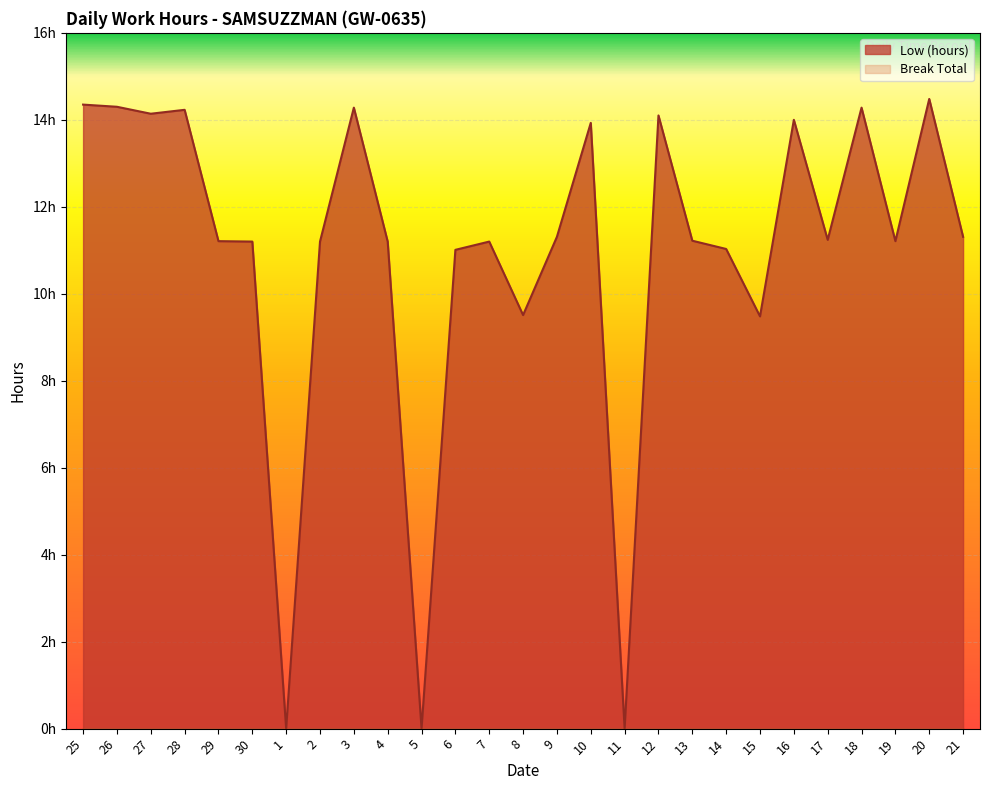

Reading right to left, list all the values displayed in this chart.

11.3	14.5	11.2	14.3	11.2	14.0	9.5	11.0	11.2	14.1	0.0	13.9	11.3	9.5	11.2	11.0	0.0	11.2	14.3	11.2	0.0	11.2	11.2	14.2	14.1	14.3	14.3